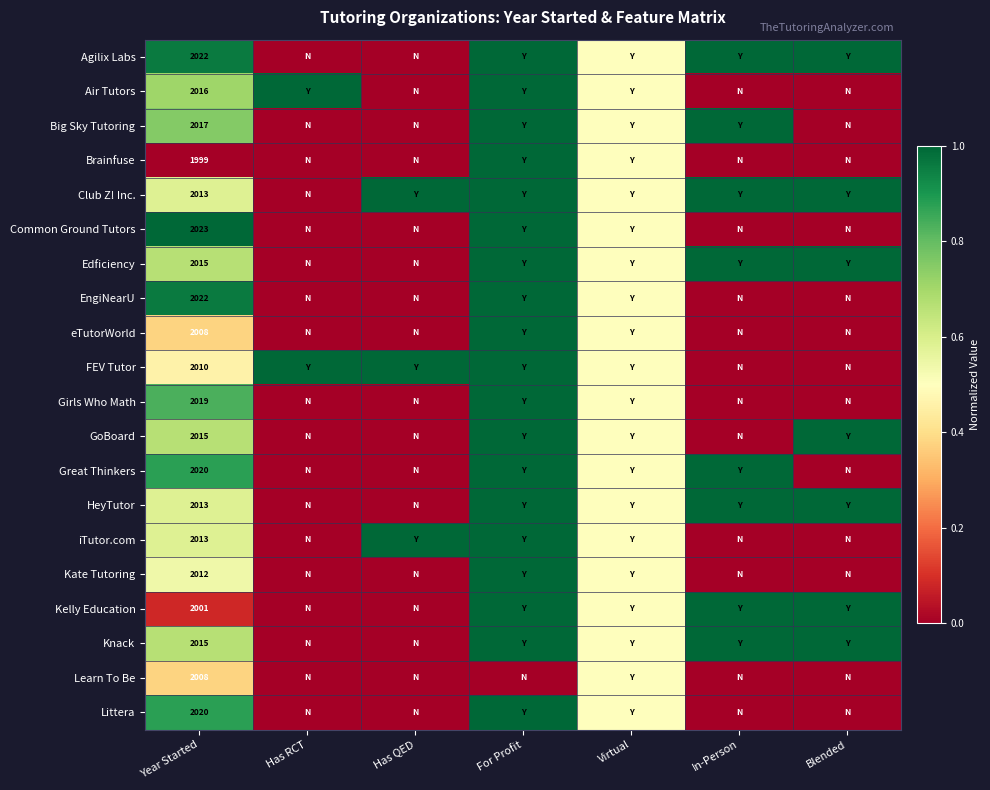

The value of Kelly Education at Year Started is 2001.0. True or false?

True